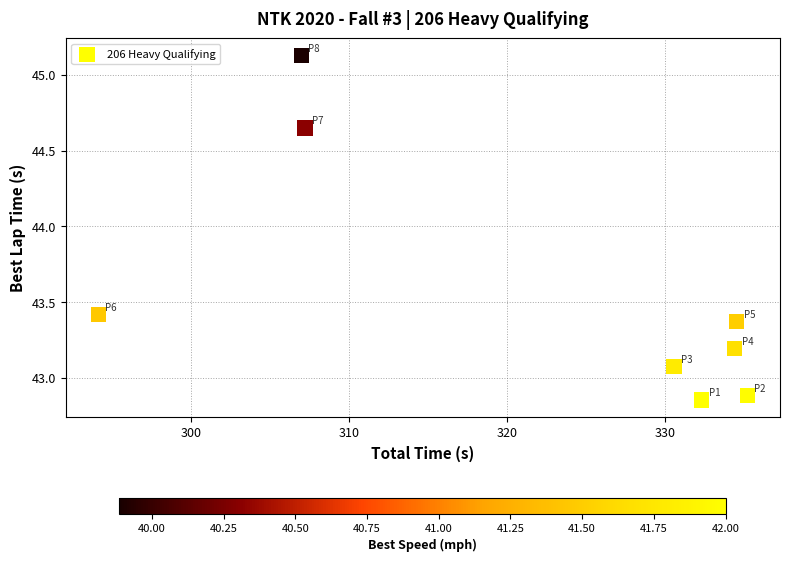

What Y value in the scatter plot is closest to 43?

43.1